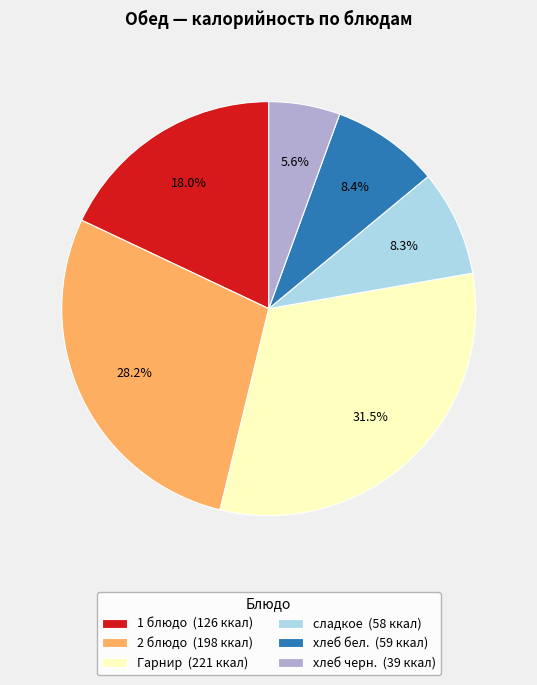

True or false: хлеб бел. accounts for 1% of the total.

False